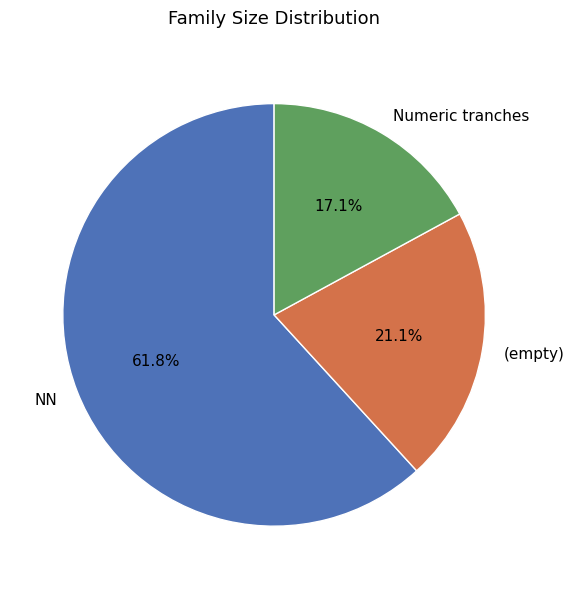

How many slices are in this pie chart?

3